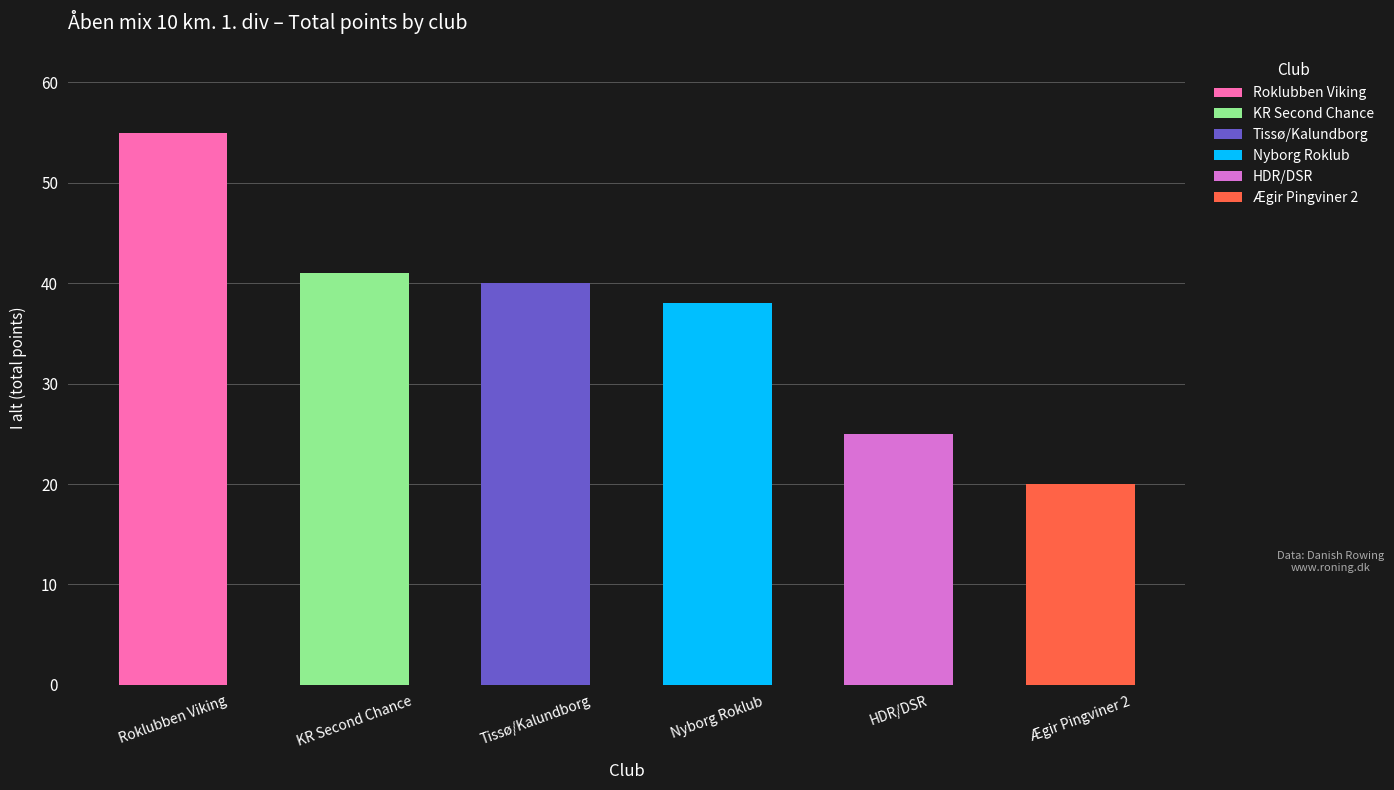

What is the label of the 1st bar from the left?

Roklubben Viking